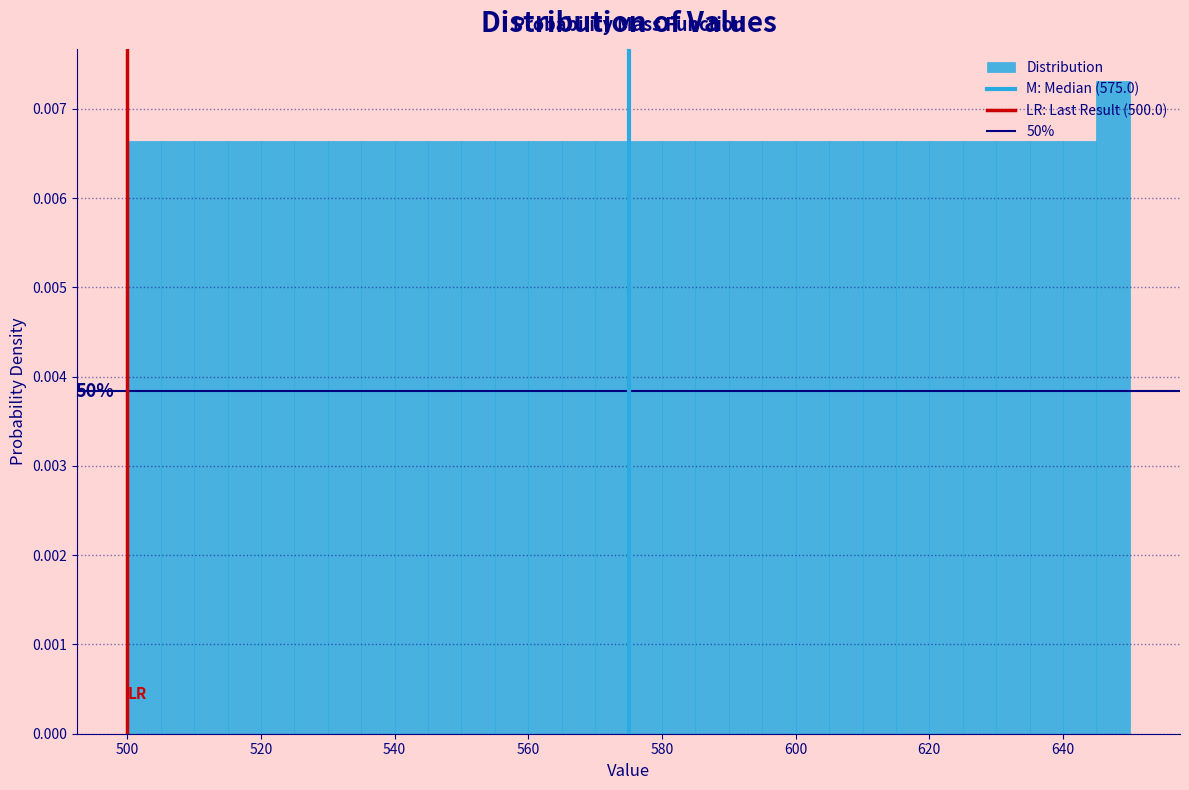

Around what value on the x-axis is the tallest bar? Give the approximate position of its centre, as read against the axis.

648